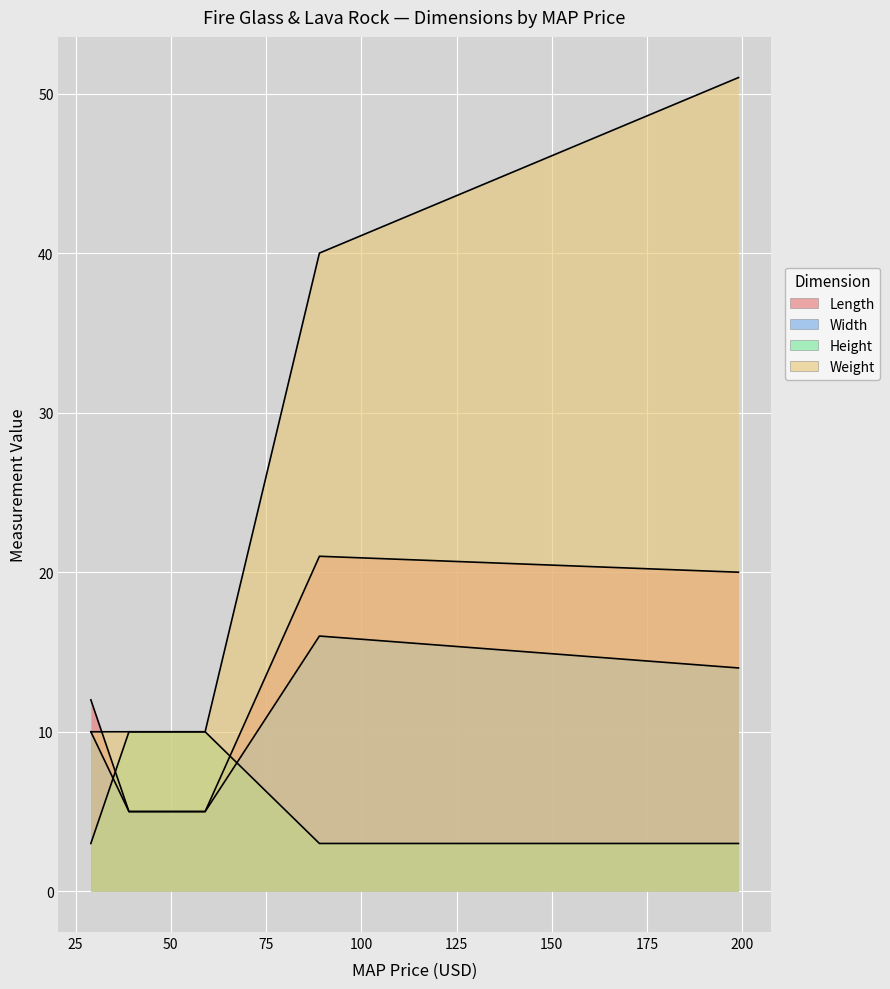

True or false: Height and Weight cross at least once.

False